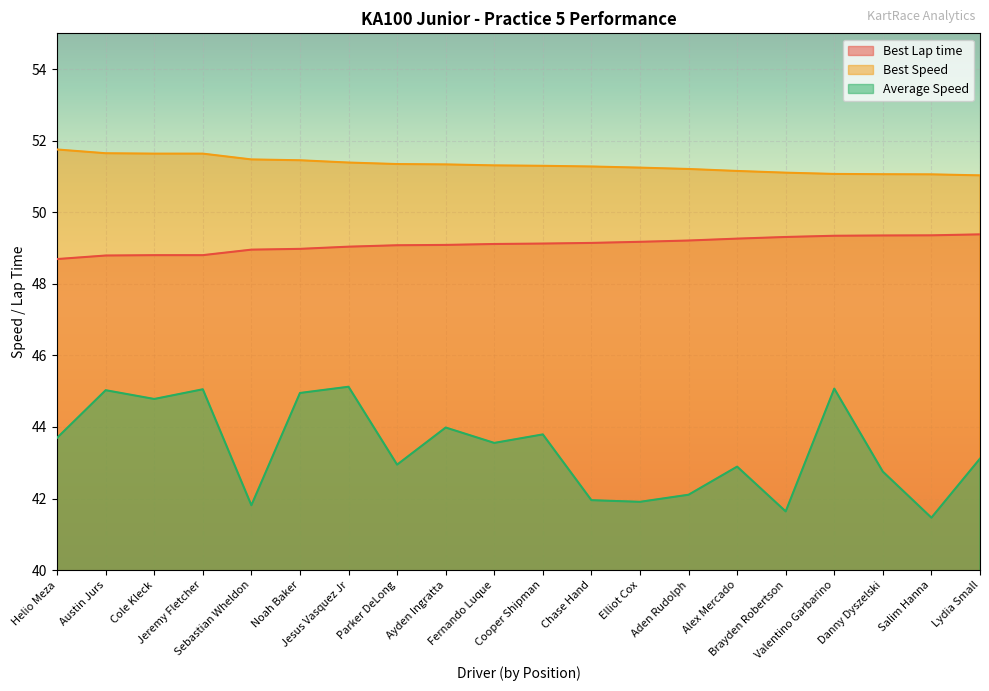

Is the value of Average Speed at Helio Meza greater than the value of Best Lap time at Danny Dyszelski?

No